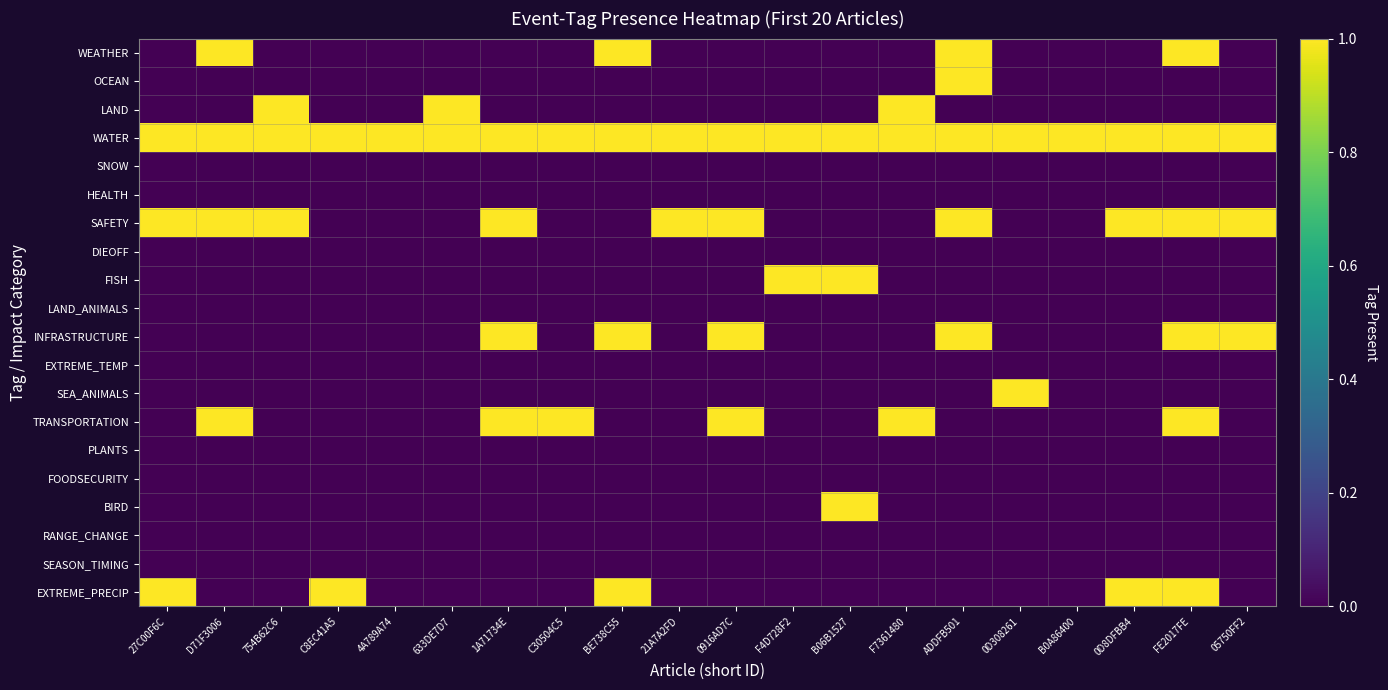

What is the difference between the highest and lowest values at 0D8DFBB4?

1